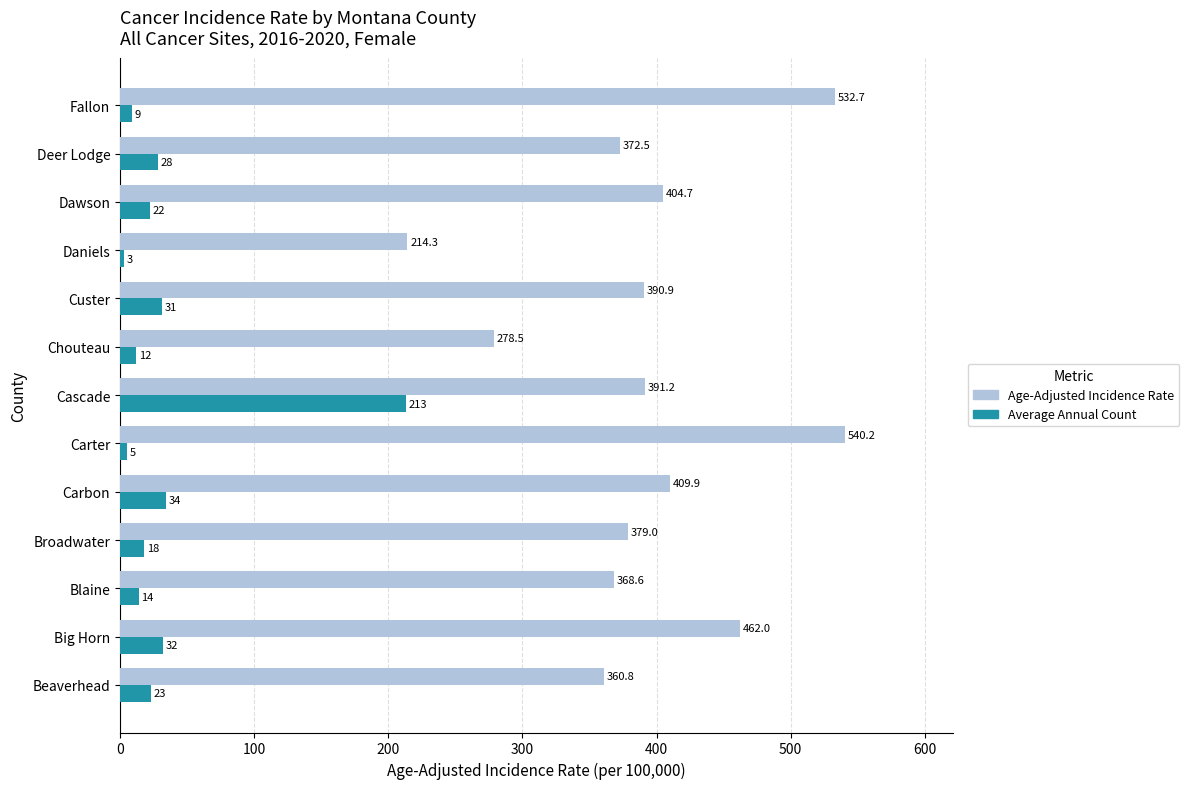

How many data points in Age-Adjusted Incidence Rate are less than 390?

6